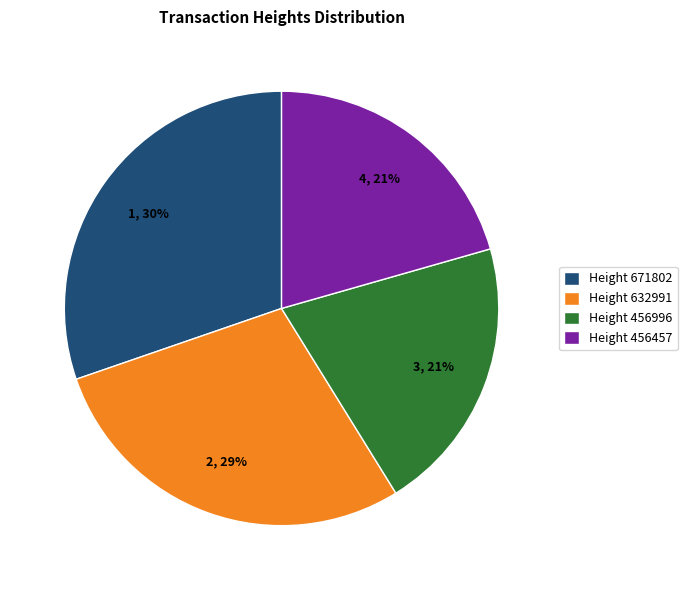

What is the largest slice in the pie chart?

Height 671802